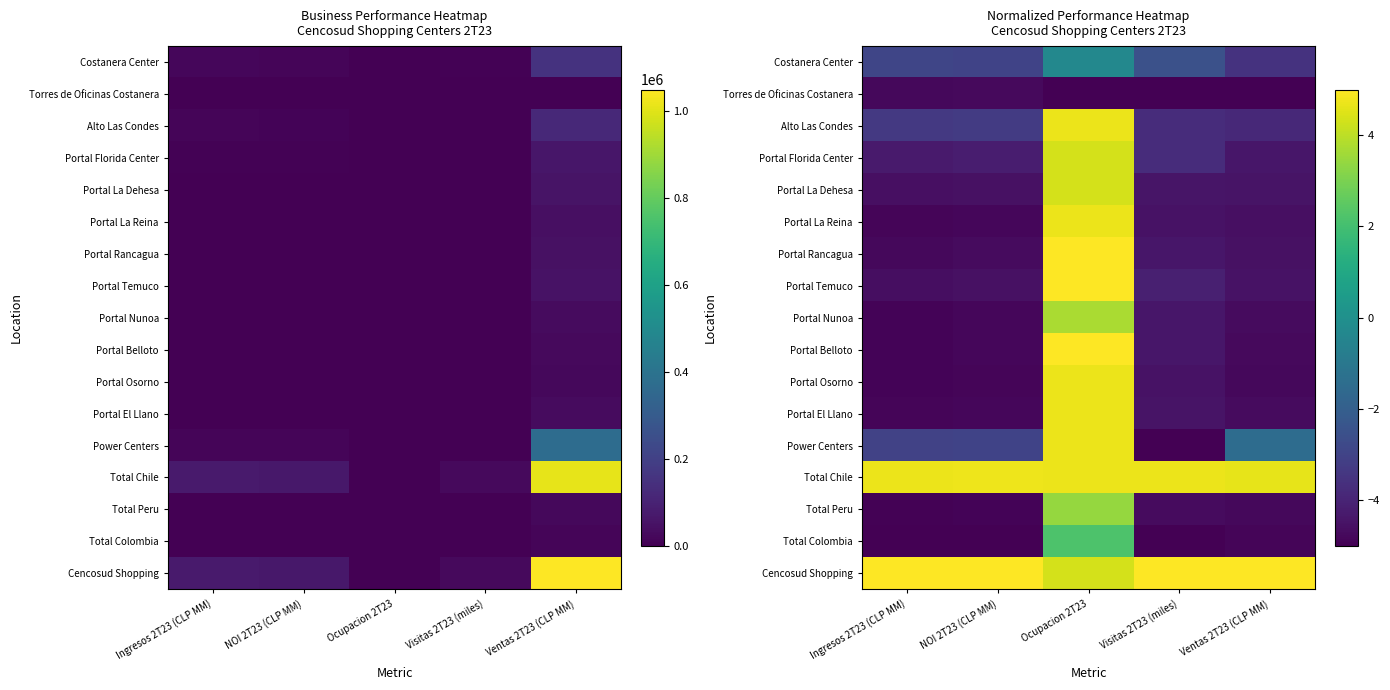

At NOI 2T23 (CLP MM), list the series in order from largest to smallest.

Cencosud Shopping, Total Chile, Power Centers, Costanera Center, Alto Las Condes, Portal Florida Center, Portal Temuco, Portal La Dehesa, Portal Rancagua, Torres de Oficinas Costanera, Portal La Reina, Portal El Llano, Portal Belloto, Portal Nunoa, Portal Osorno, Total Peru, Total Colombia